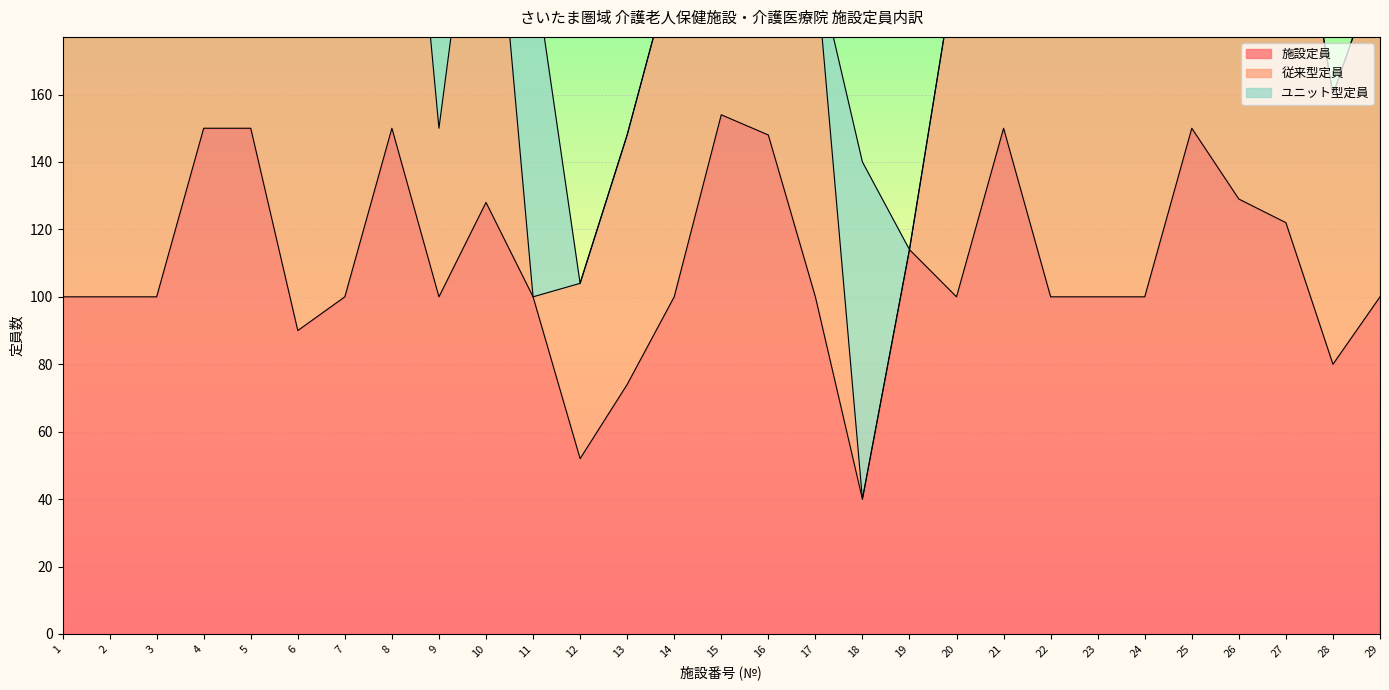

At which label does 従来型定員 reach its minimum?

11